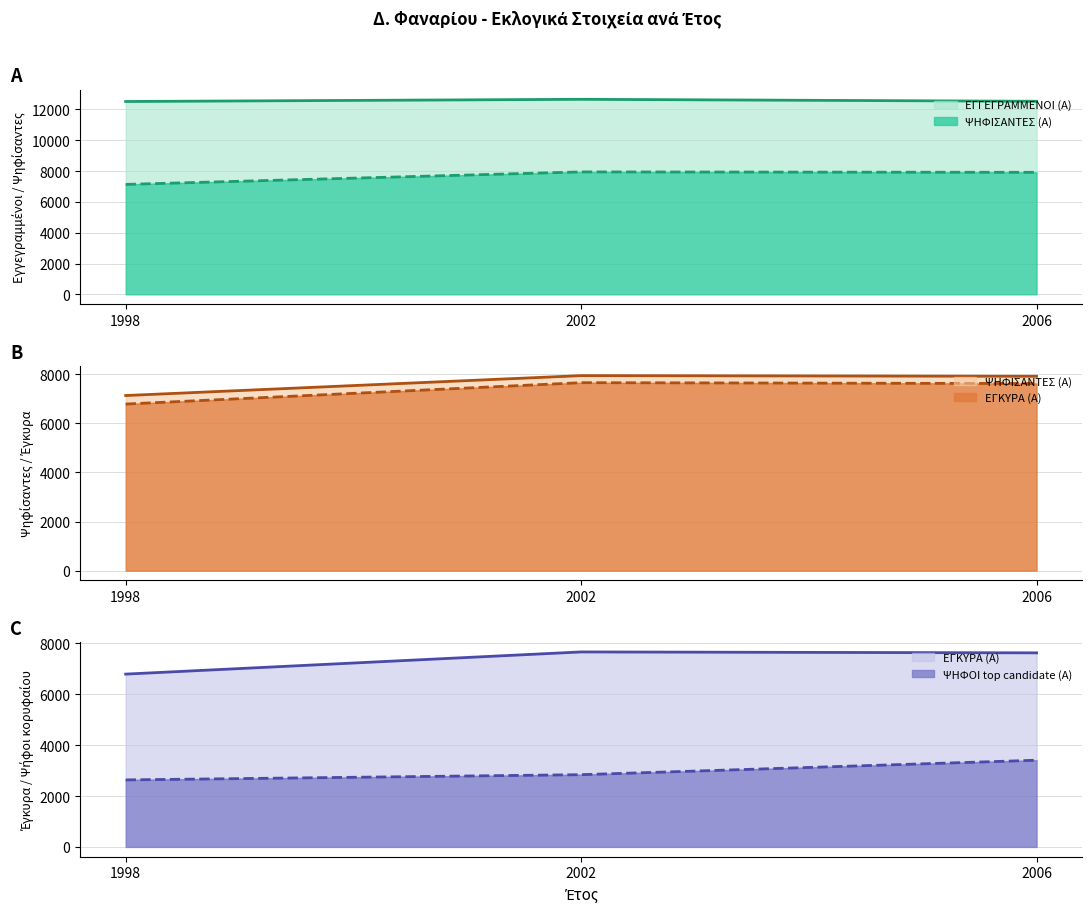

What is the maximum value for ΕΓΓΕΓΡΑΜΜΕΝΟΙ (Α)?

12658